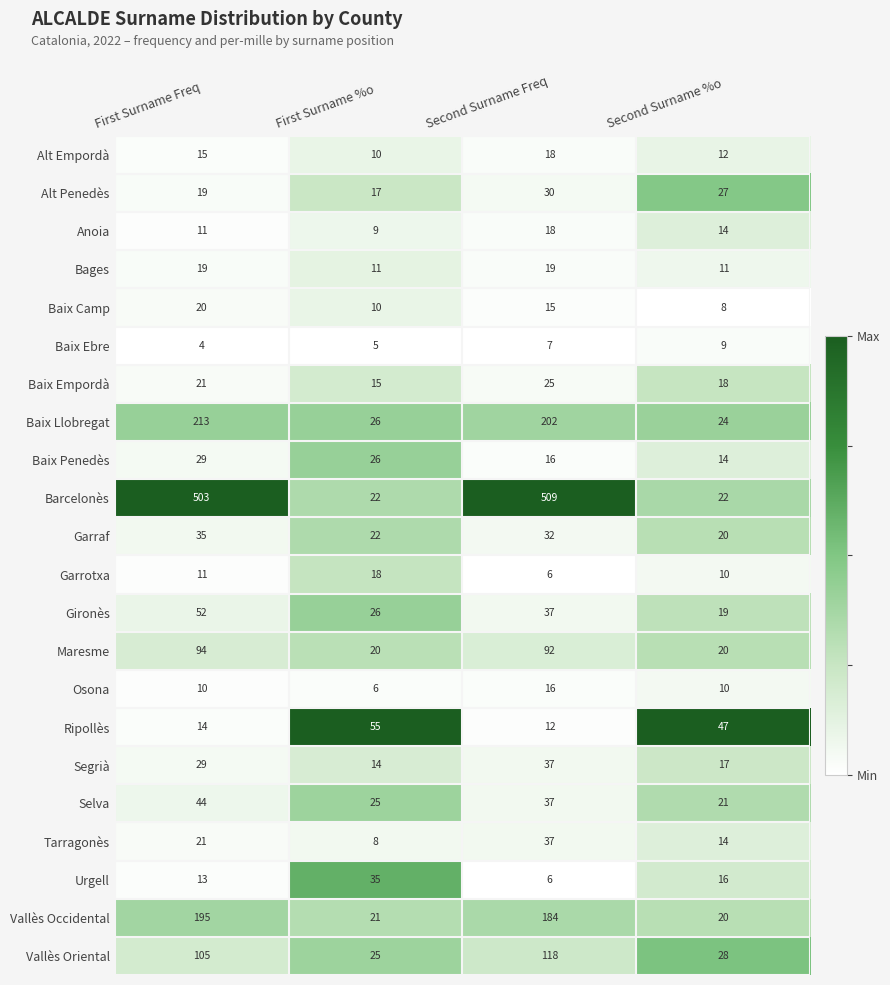

How many data points does each series have?

4